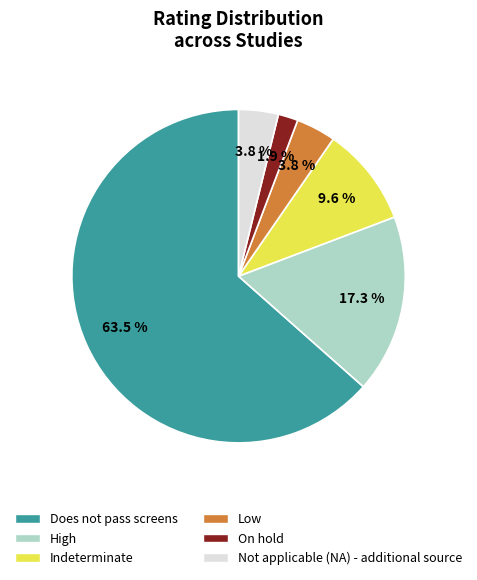

True or false: Not applicable (NA) - additional source accounts for 14% of the total.

False